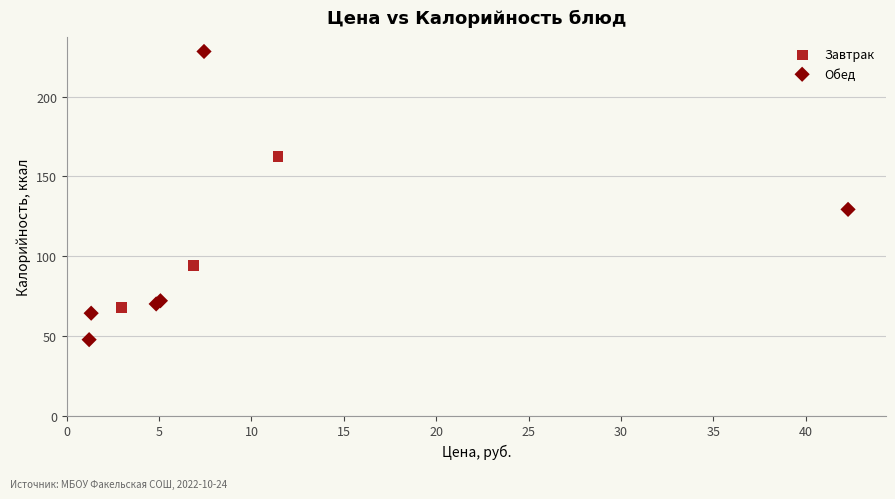

Which series has the widest spread of Y values?

Обед